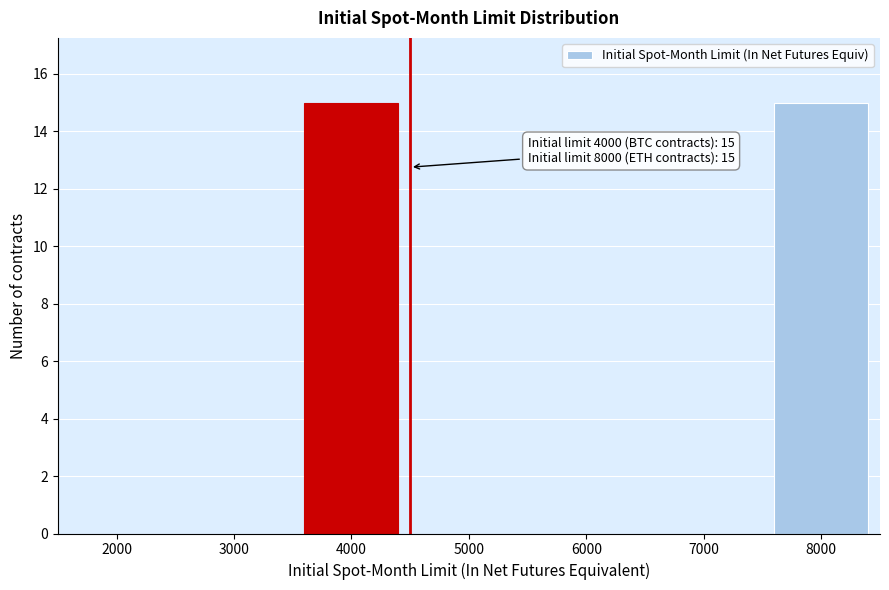

Reading left to right, extract all data points from this chart.

2000=0	3000=0	4000=15	5000=0	6000=0	7000=0	8000=15